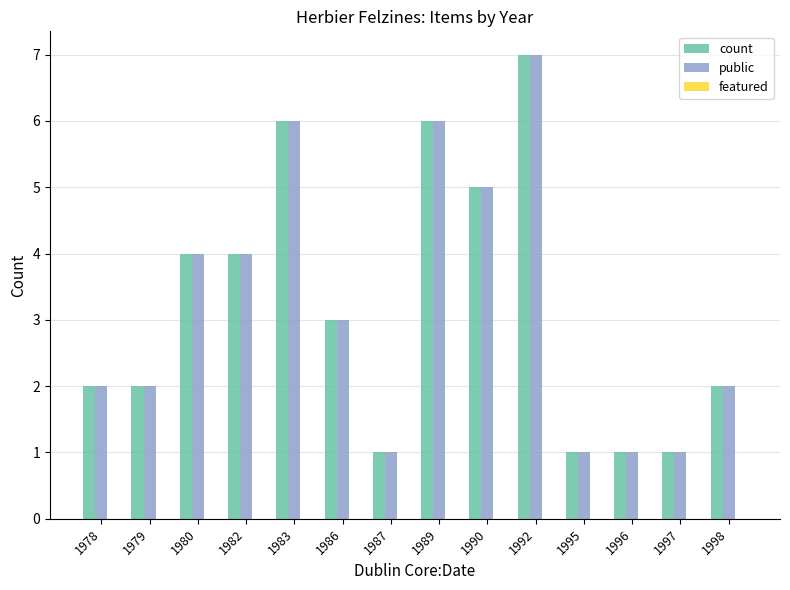

What is the sum of the public values at 1986 and 1980?

7